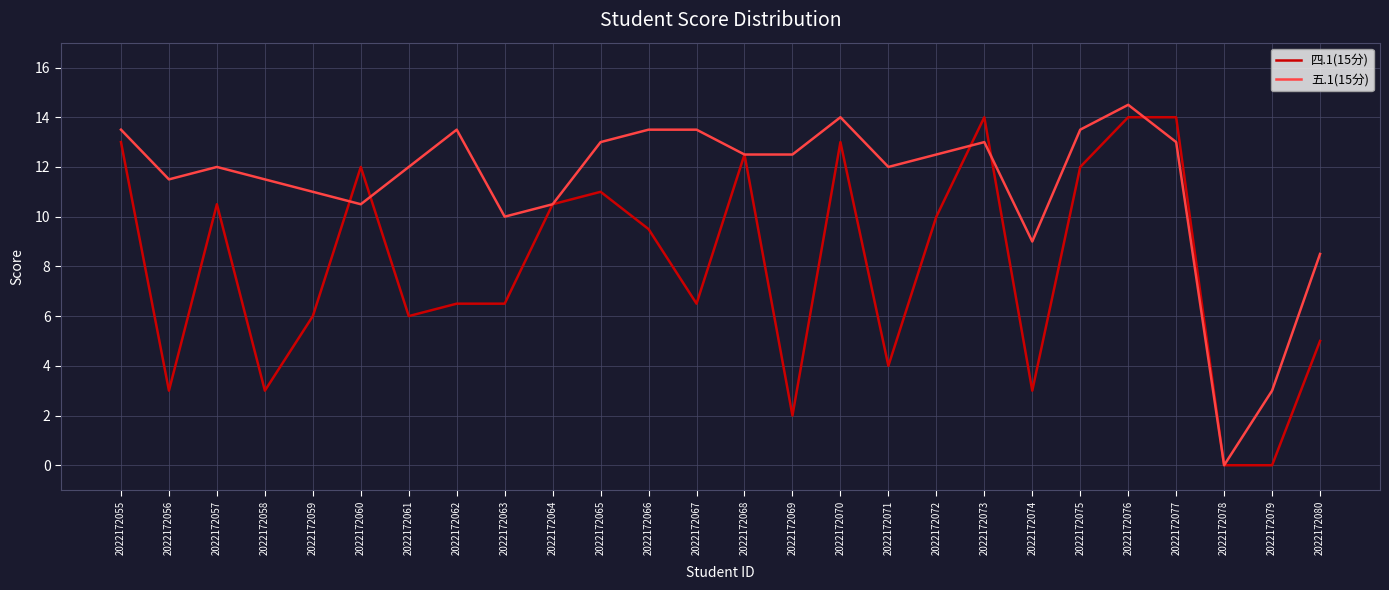

What value does the 五.1(15分) series have at 2022172077?

13.0